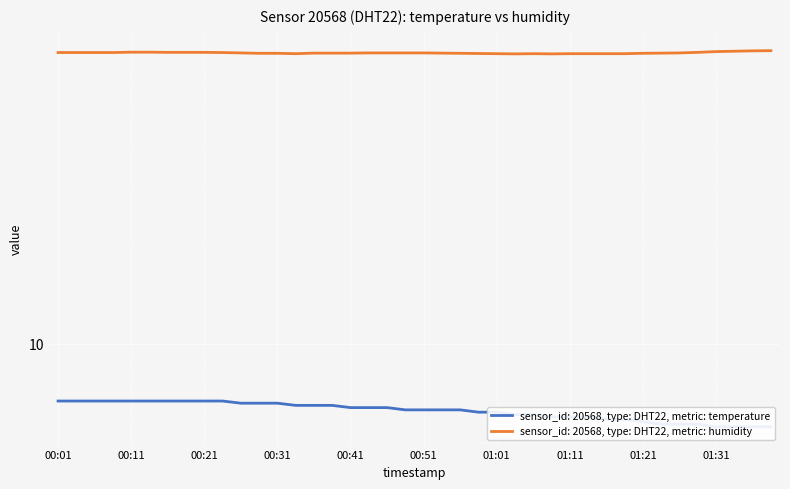

Rank the series by their average value, from lowest to highest.

temperature, humidity